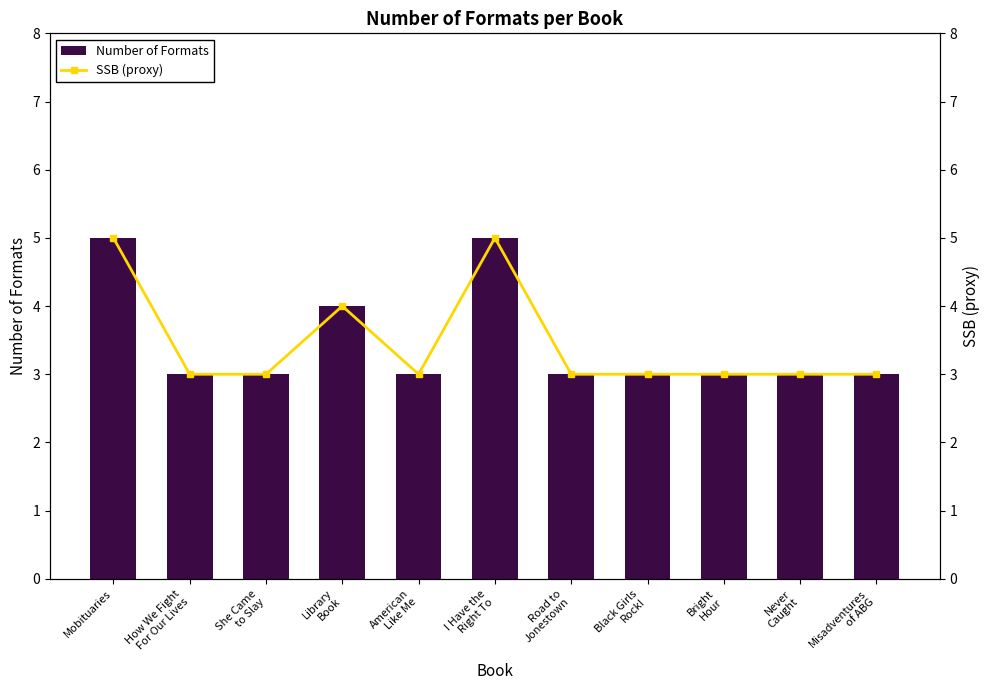

True or false: SSB (proxy) has a value of 3 at Misadventures
of ABG.

True